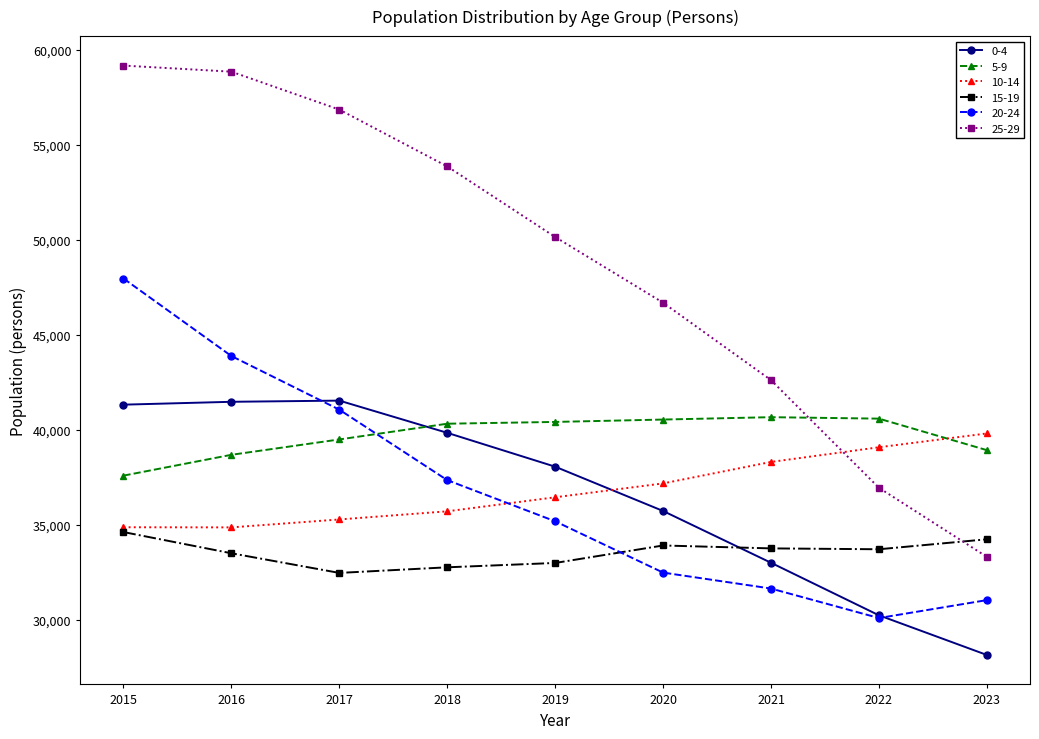

What are all the series names shown in the legend?

0-4, 5-9, 10-14, 15-19, 20-24, 25-29